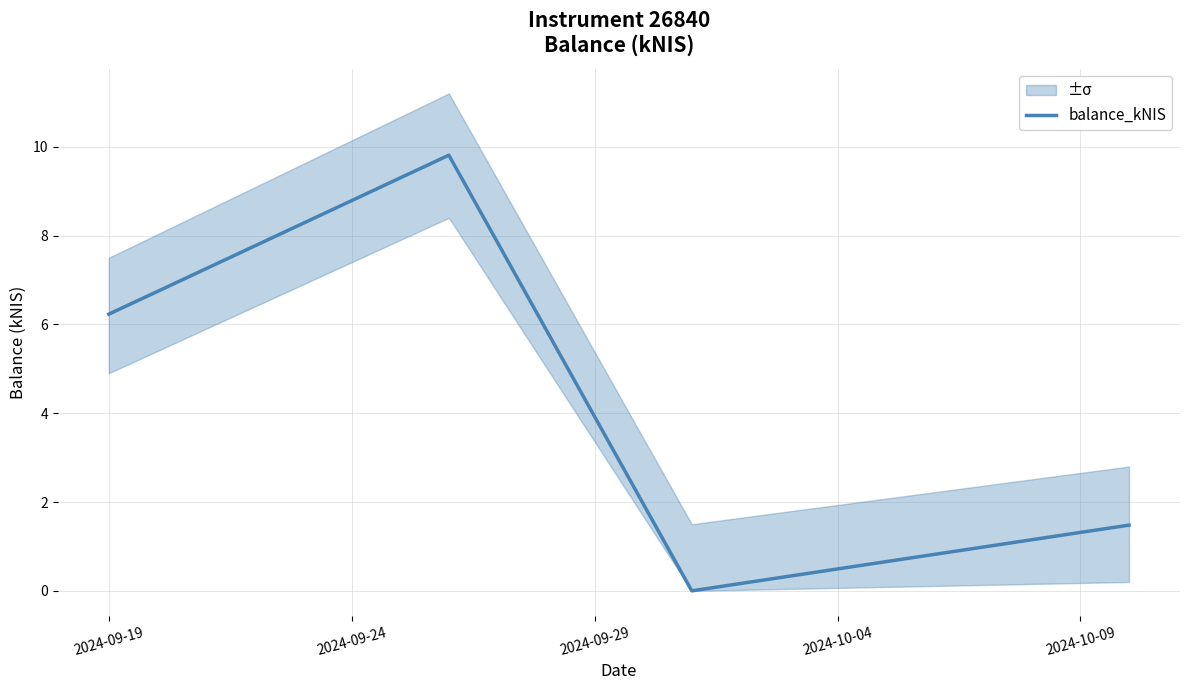

How many interior local peaks (higher than both neighbors) does the data have?

1